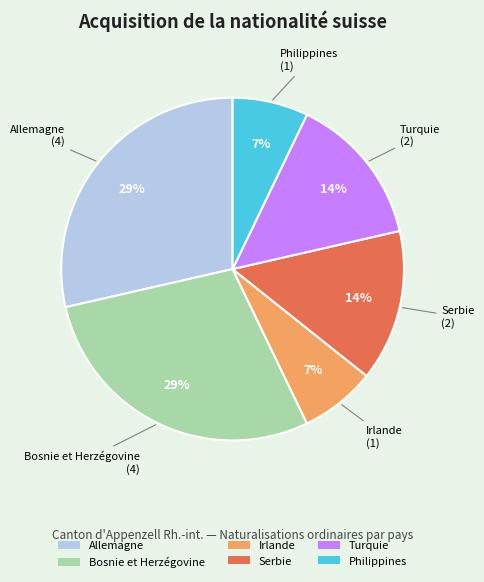

Is it true that Allemagne is 43% of the pie?

False